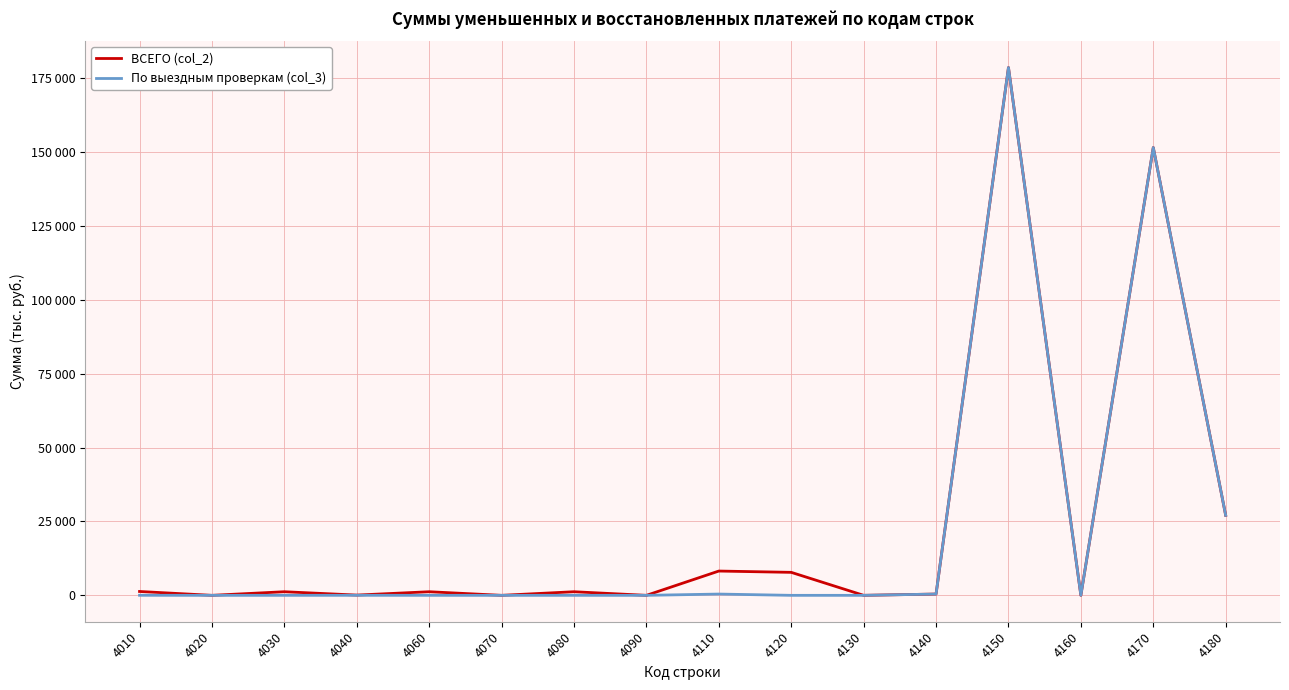

List the labels in order of По выездным проверкам (col_3) value, largest first.

4150, 4170, 4180, 4110, 4140, 4010, 4040, 4020, 4030, 4060, 4070, 4080, 4090, 4120, 4130, 4160